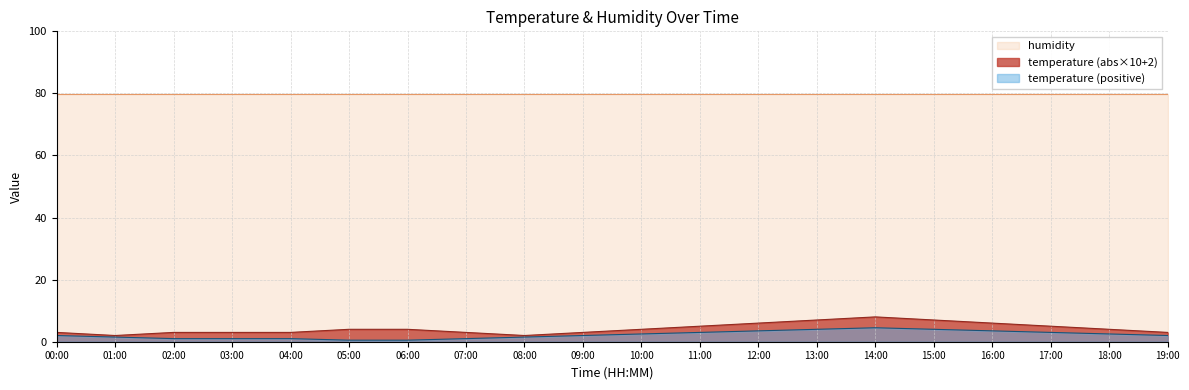

Which has a higher value, 05:00 or 09:00?

09:00